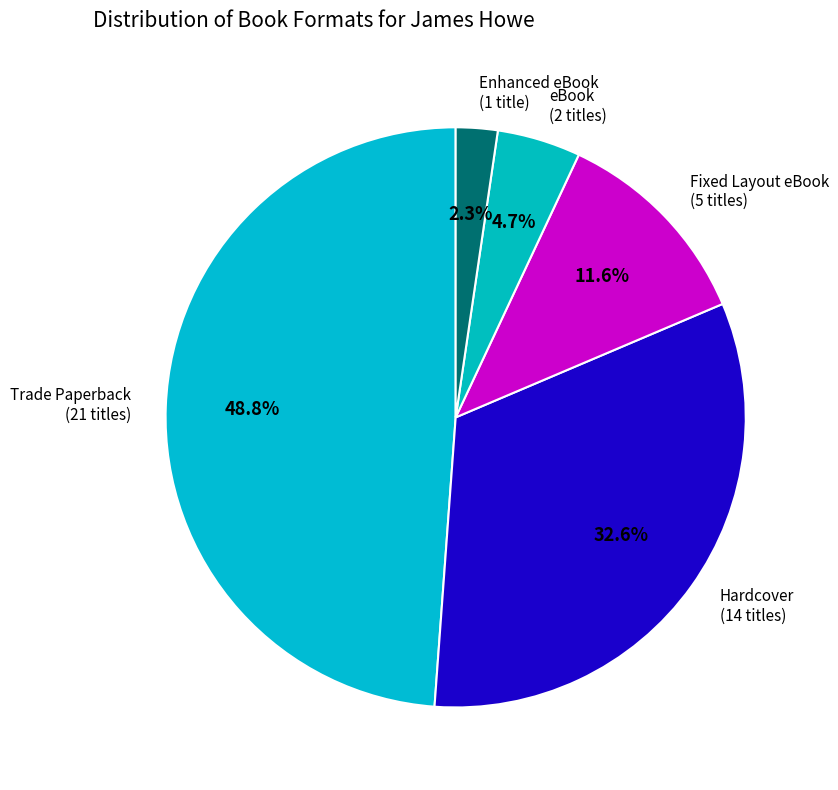

Does eBook (2 titles) represent more than half of the total?

No